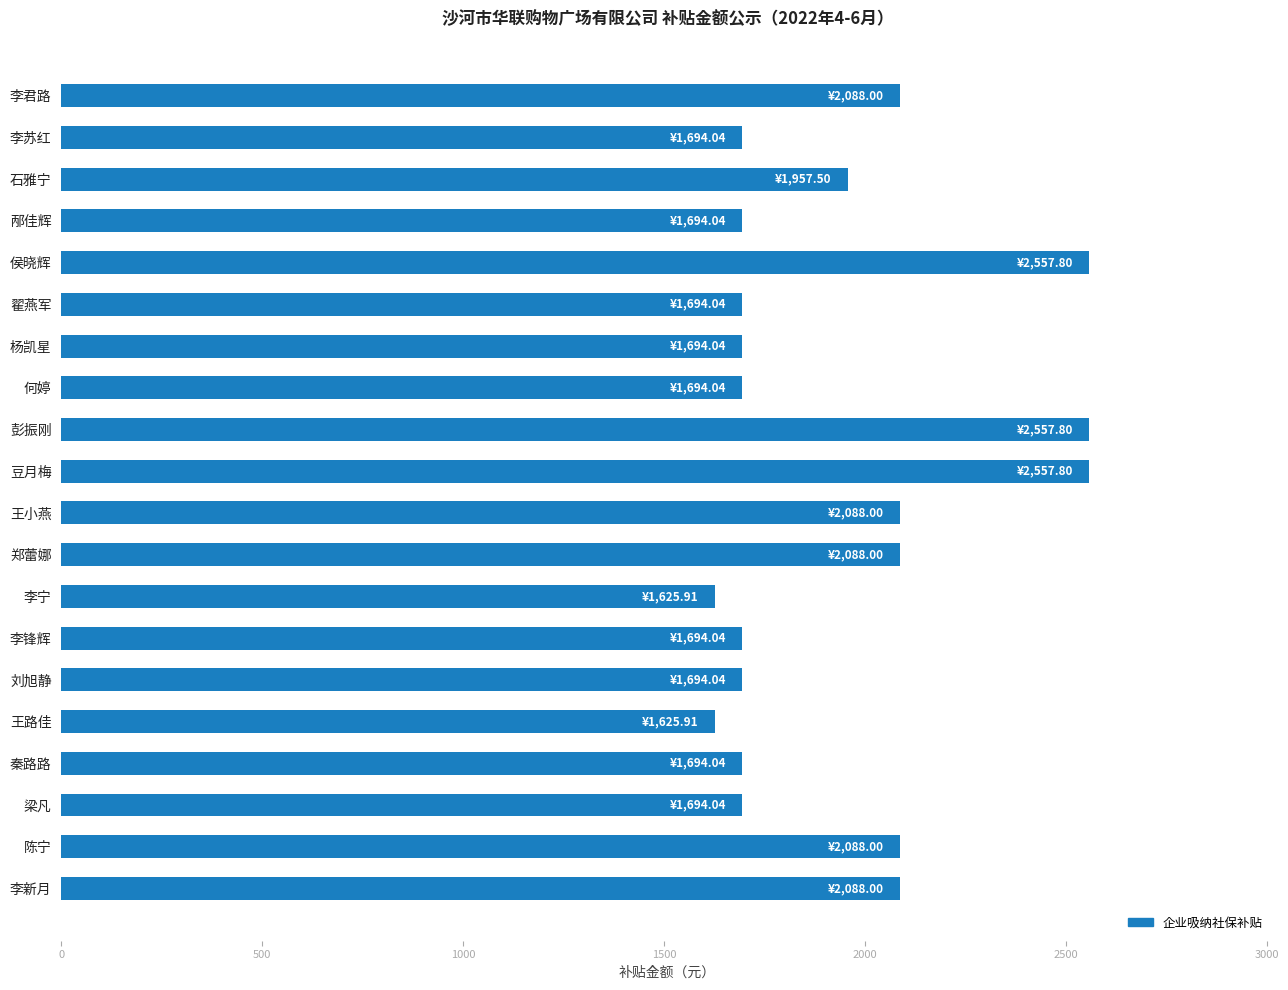

Reading top to bottom, list all the values displayed in this chart.

2088.0	1694.0	1957.5	1694.0	2557.8	1694.0	1694.0	1694.0	2557.8	2557.8	2088.0	2088.0	1625.9	1694.0	1694.0	1625.9	1694.0	1694.0	2088.0	2088.0